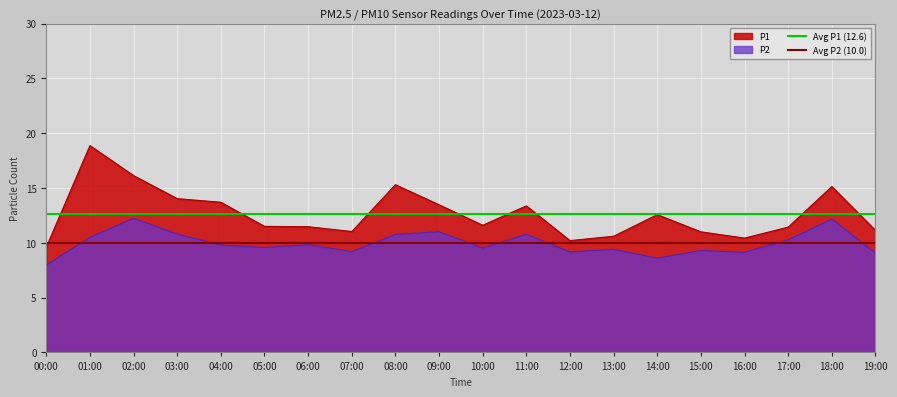

At which label does P1 reach its peak?

01:00